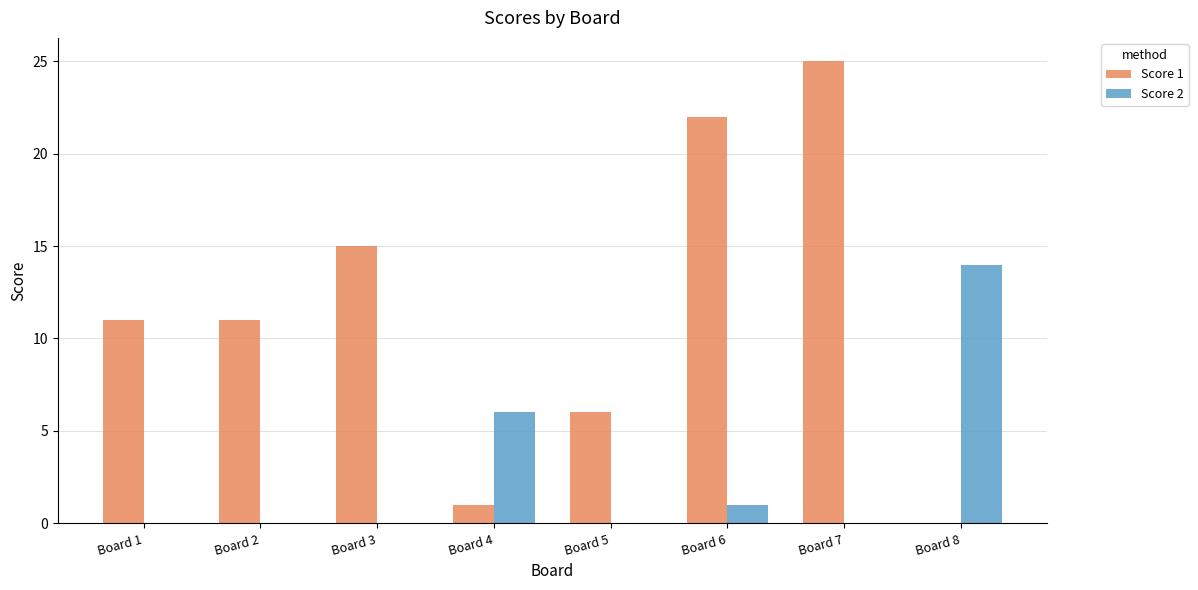

Count the number of data series in this chart.

2